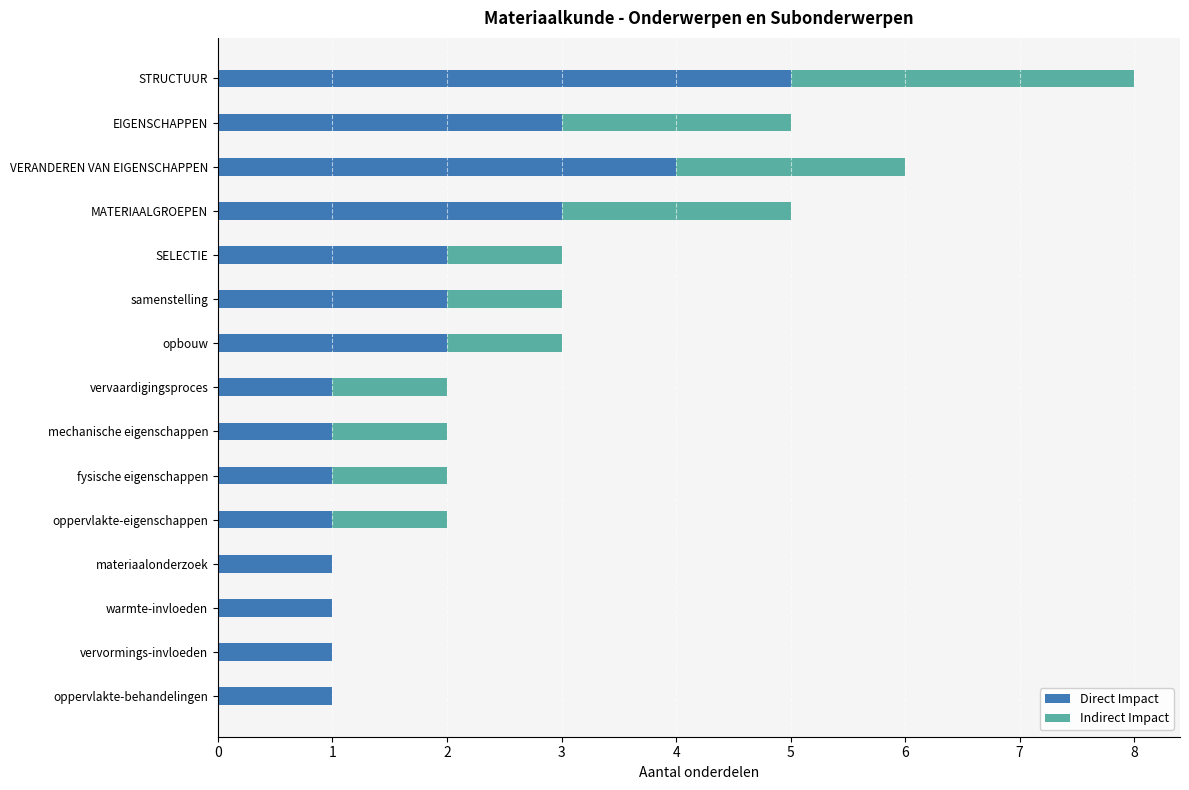

What is the total value across all series at VERANDEREN VAN EIGENSCHAPPEN?

6